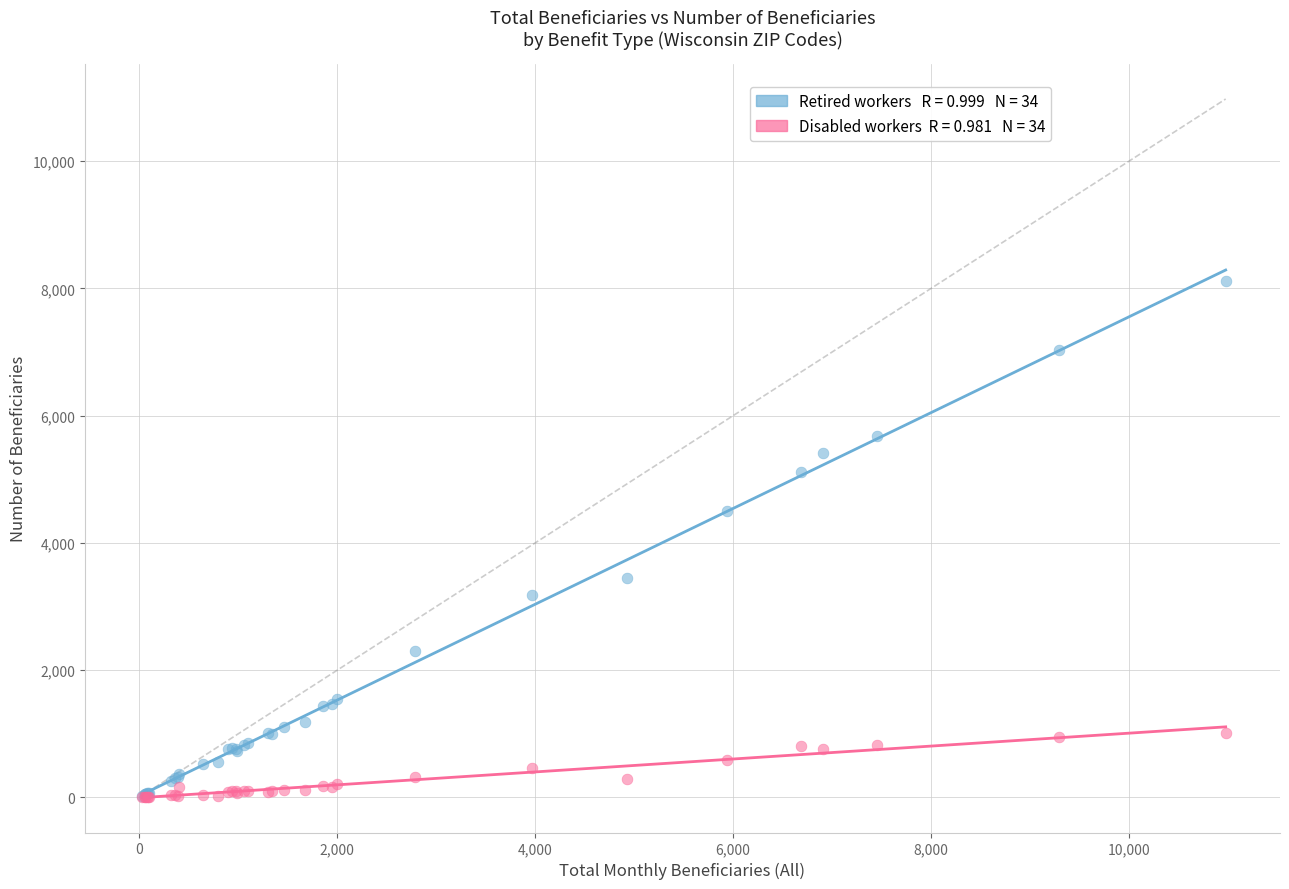

Across all series, what Y value is closest to 4065?

4505